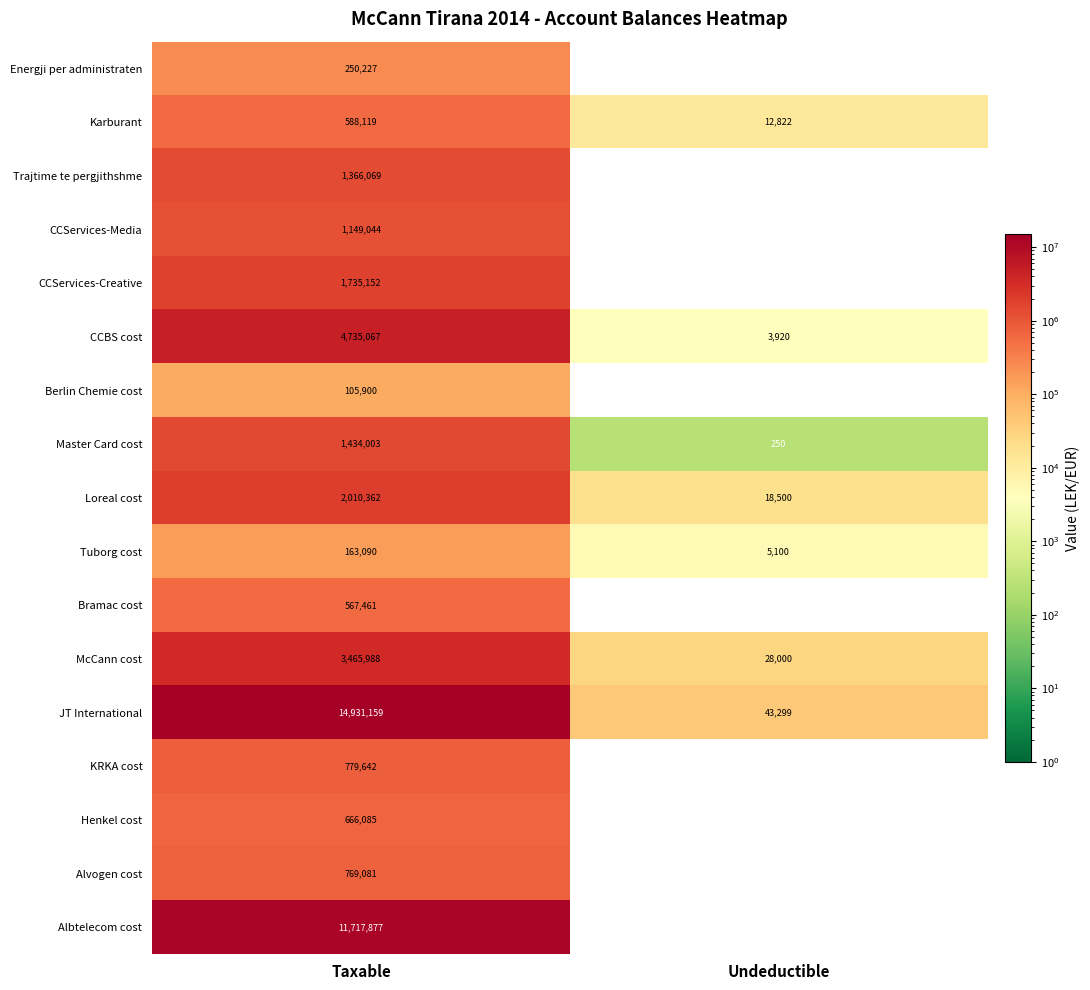

The value of Henkel cost at Taxable is 1198254. True or false?

False